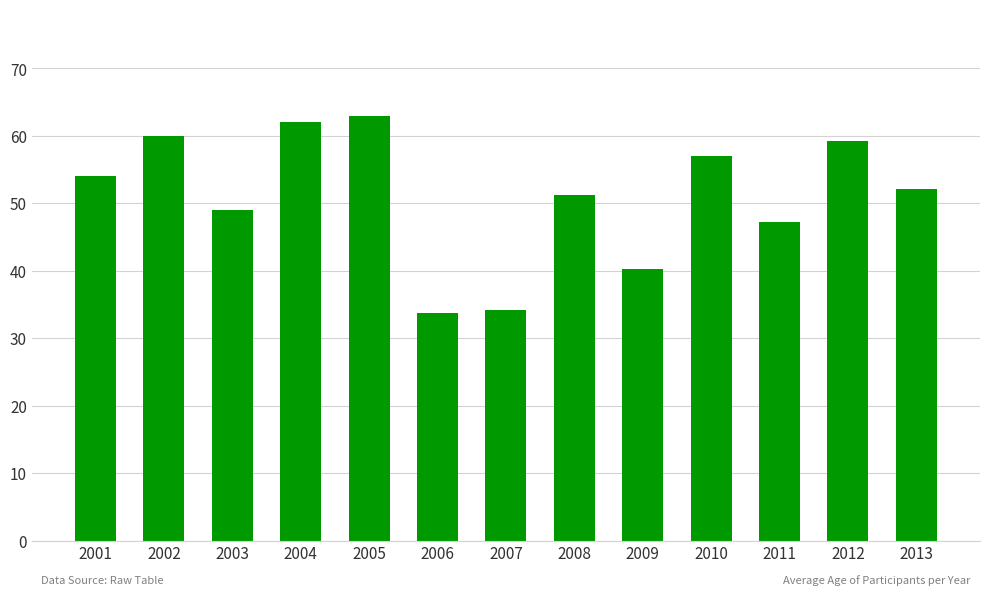

What is the average value?

51.0